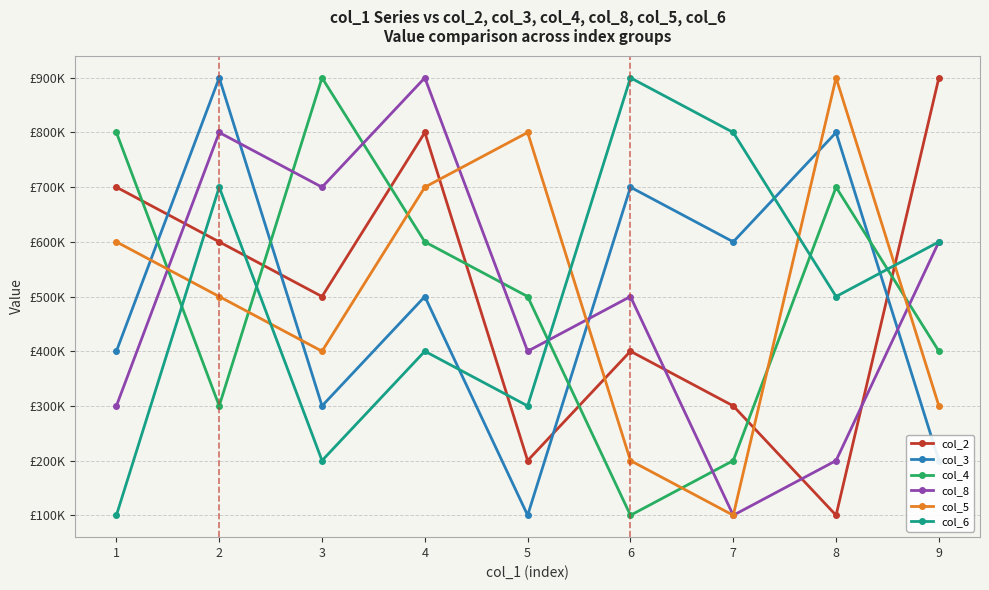

At which label is col_2 closest to 500000?

3